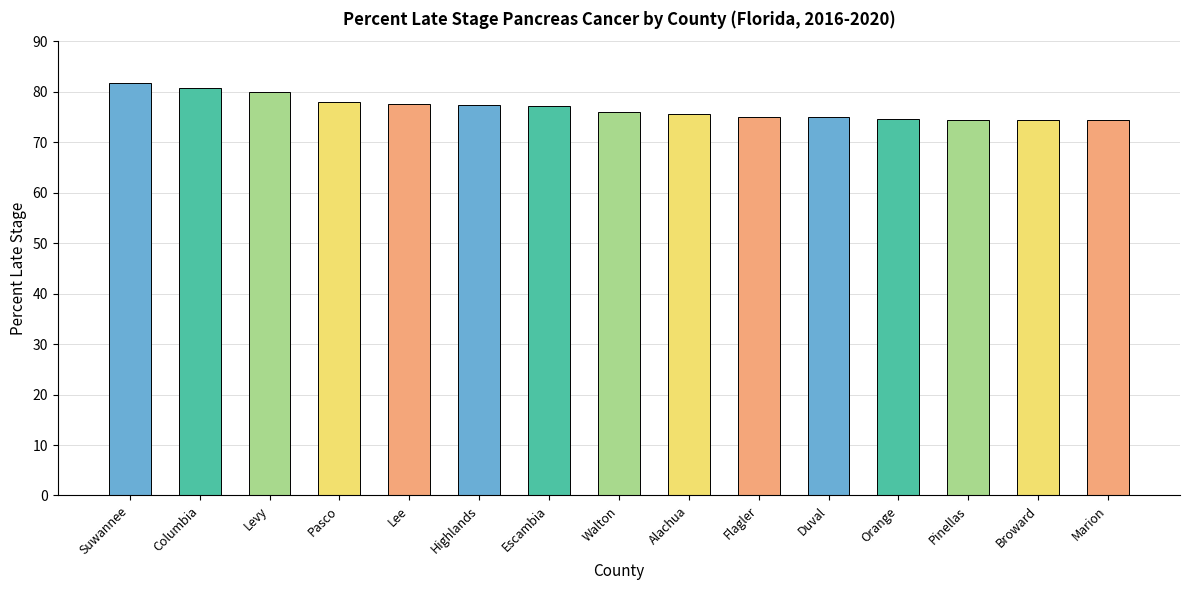

What is the ratio of the value at Columbia to the value at Pasco?

1.0